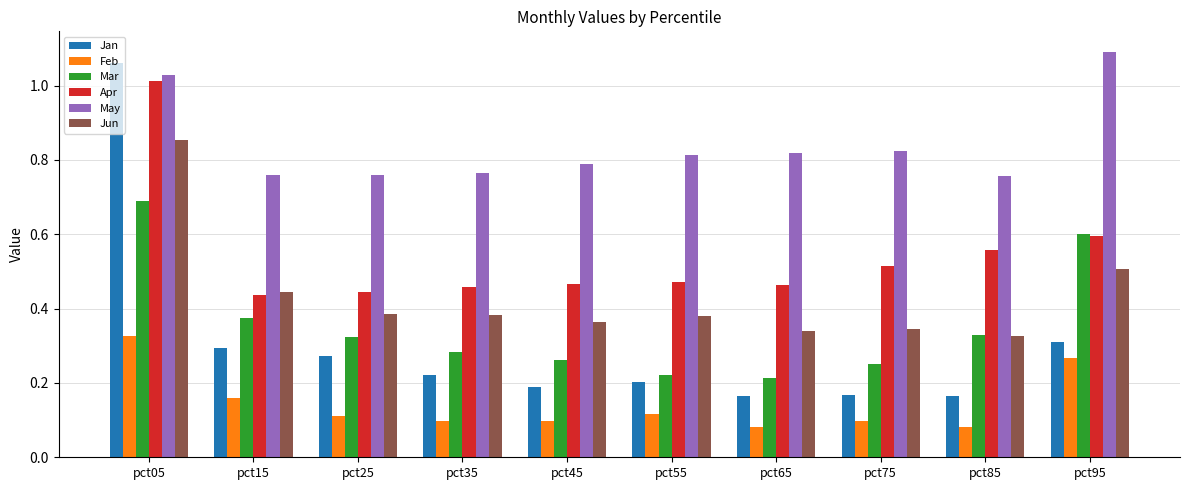

Is it true that Feb equals 0.1 at pct85?

True